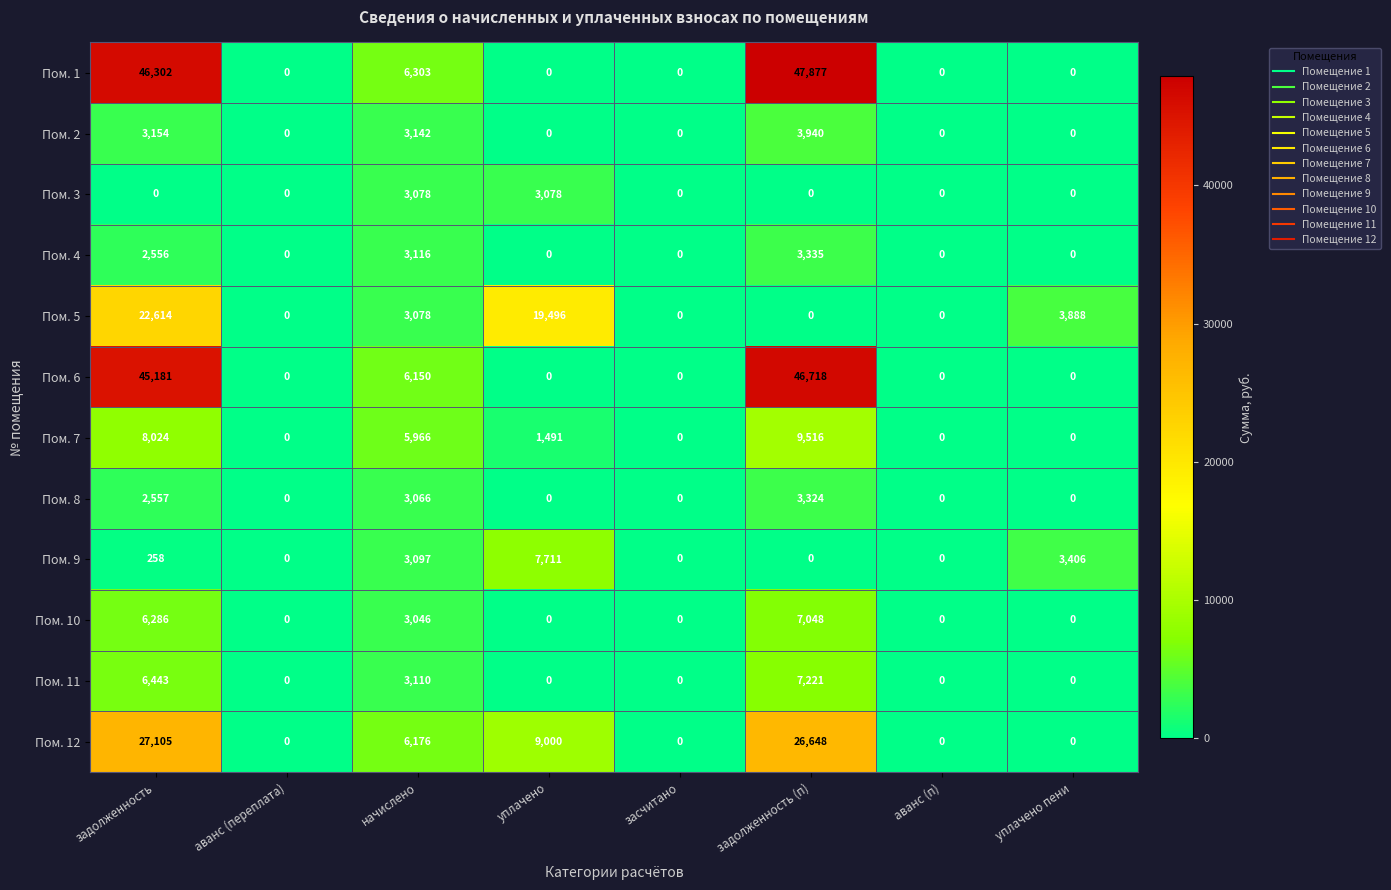

At how many categories does at least one series exceed 18817?

3